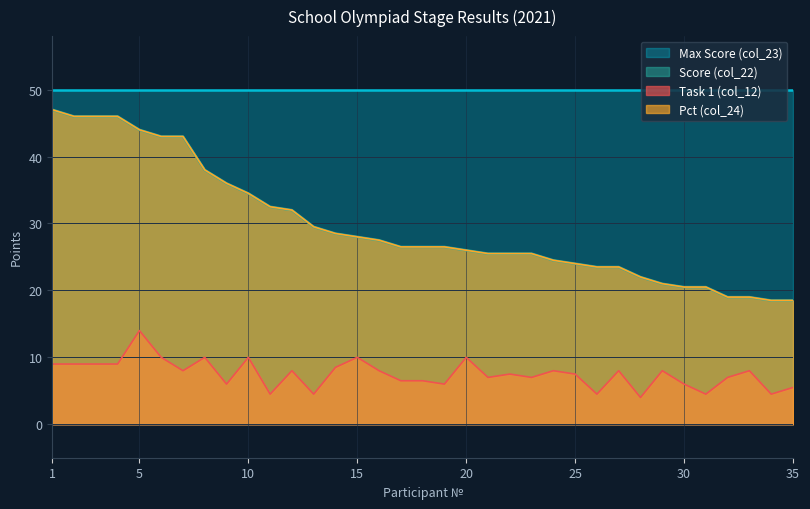

Which has a higher value, 15 or 13?

13